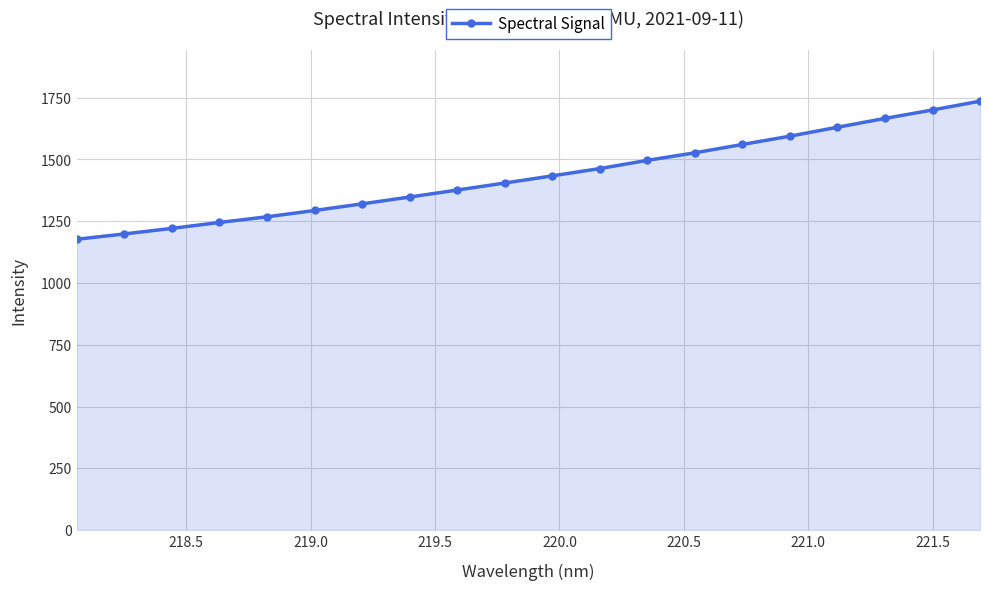

What is the value of the 17th point from the left?

1630.6